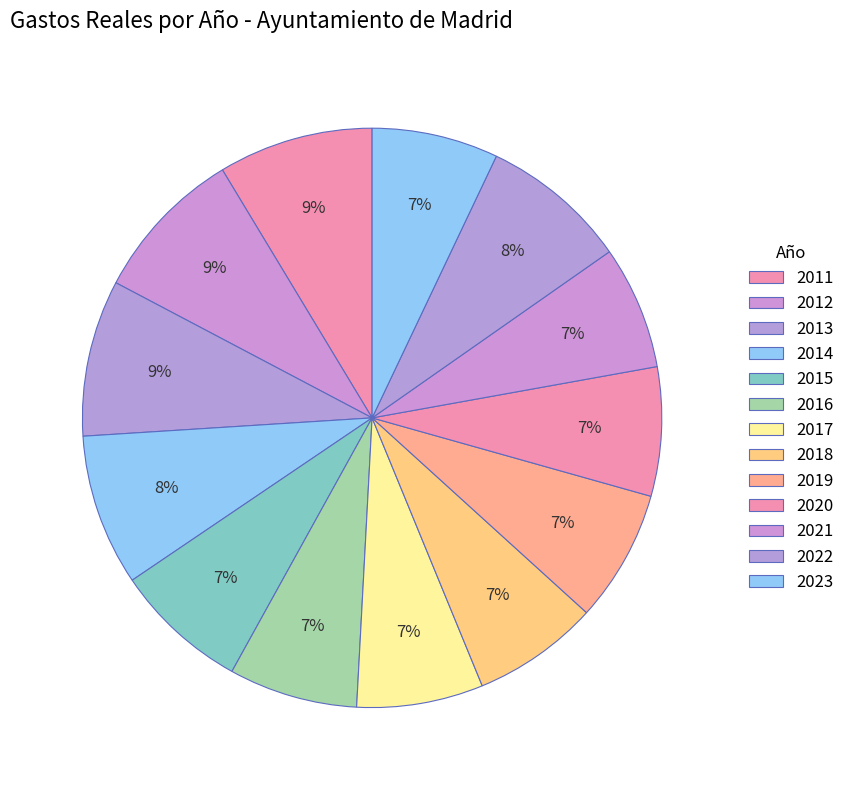

Is it true that 2021 is 7% of the pie?

True